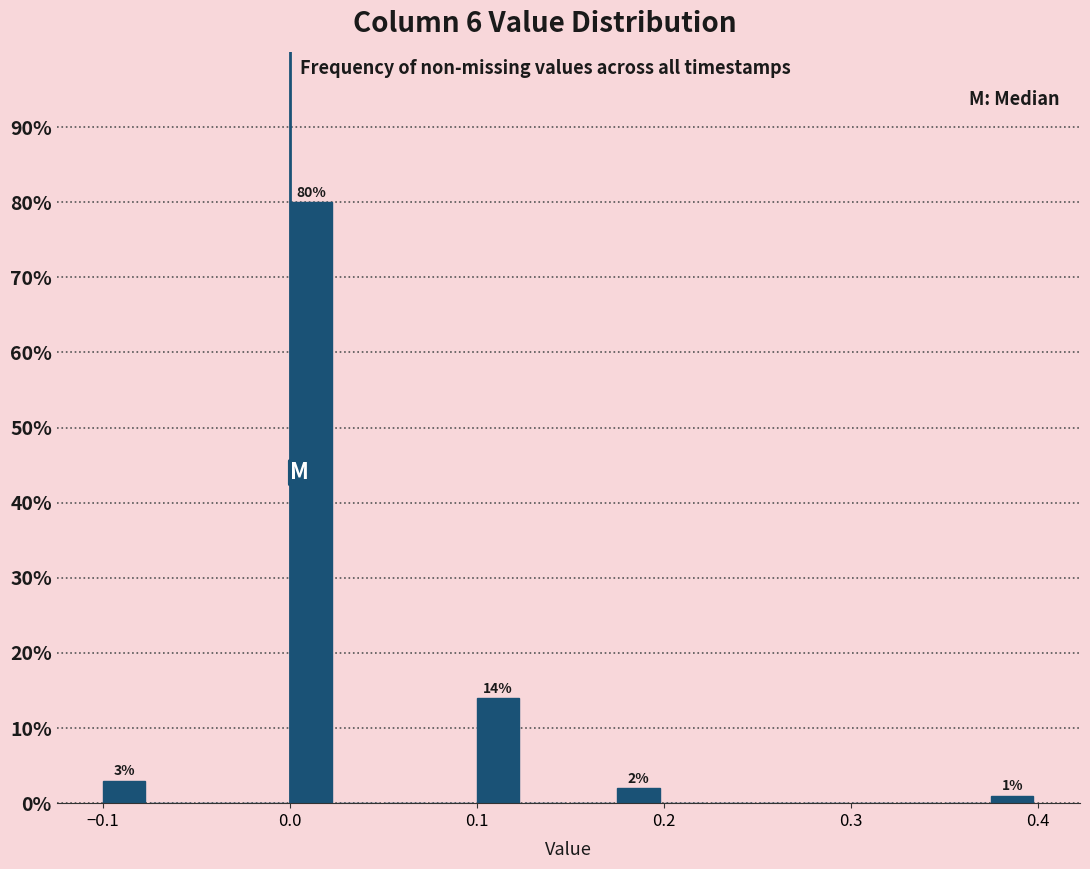

Read against the x-axis, roughly where is the centre of the tallest bar?

0.01